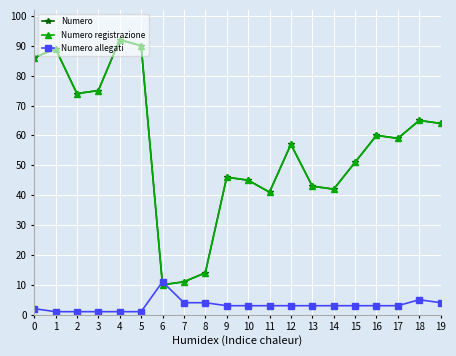

Which series ends up on top after the final intersection of Numero registrazione and Numero allegati?

Numero registrazione